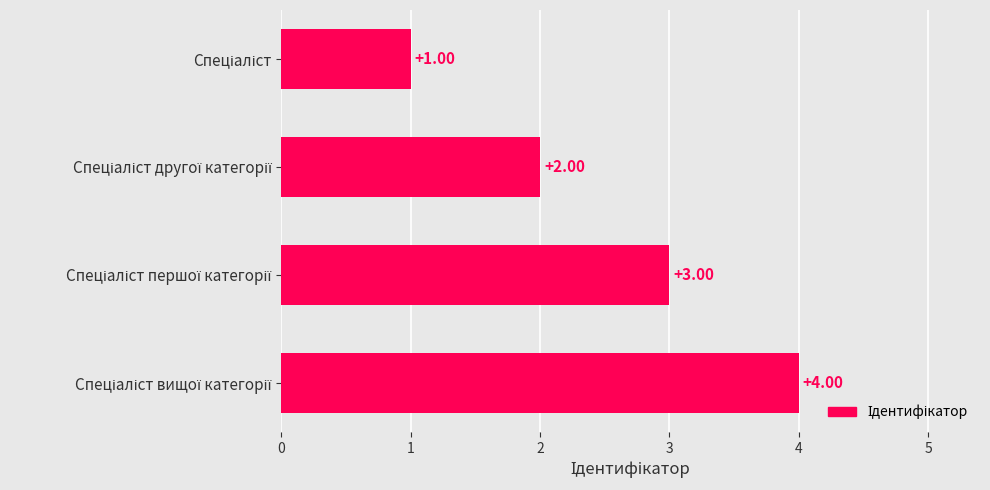

How many values are between 2 and 4?

3